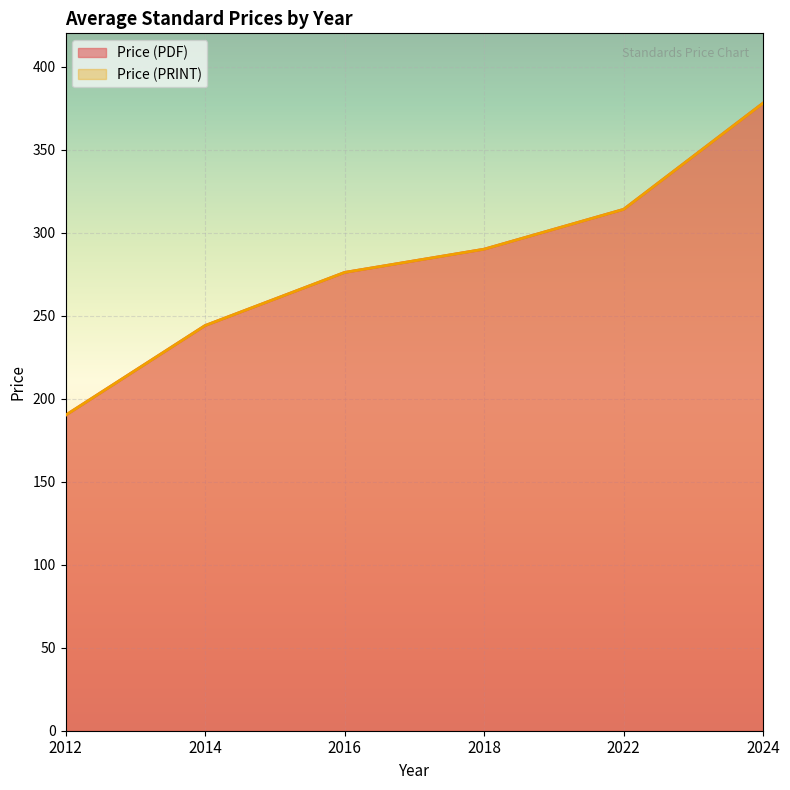

Reading right to left, list all the values displayed in this chart.

Price (PDF): 378	314	290	276	244	190
Price (PRINT): 378	314	290	276	244	190